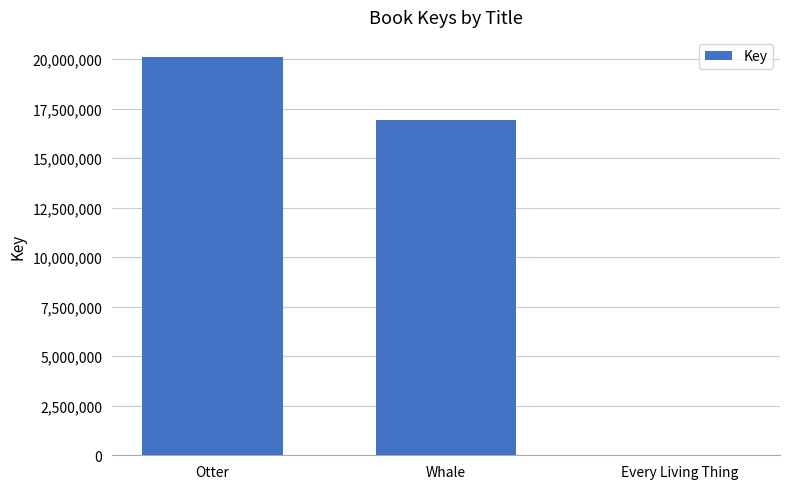

Which label corresponds to the largest value in the chart?

Otter